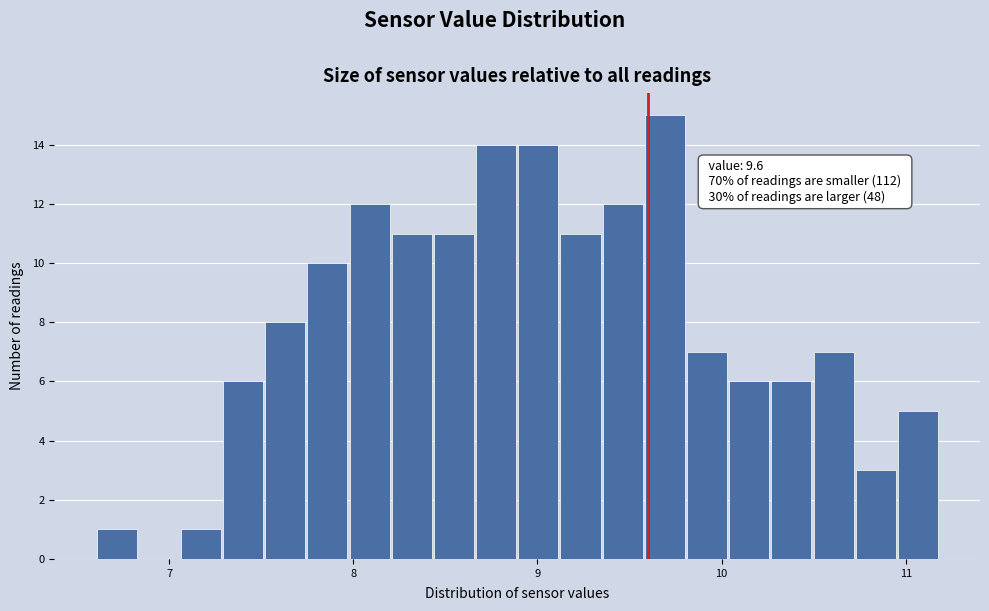

Around what value on the x-axis is the tallest bar? Give the approximate position of its centre, as read against the axis.

9.7